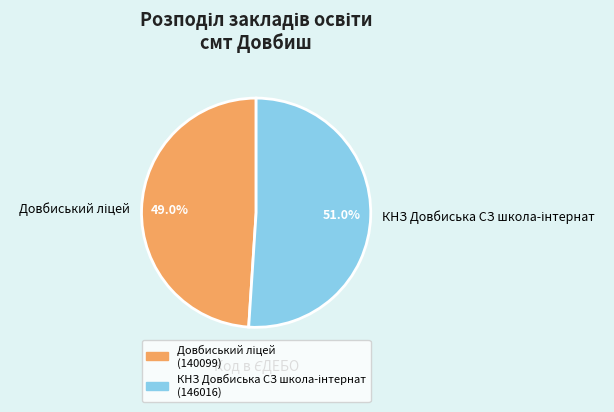

Is there any slice that represents more than half of the pie?

Yes